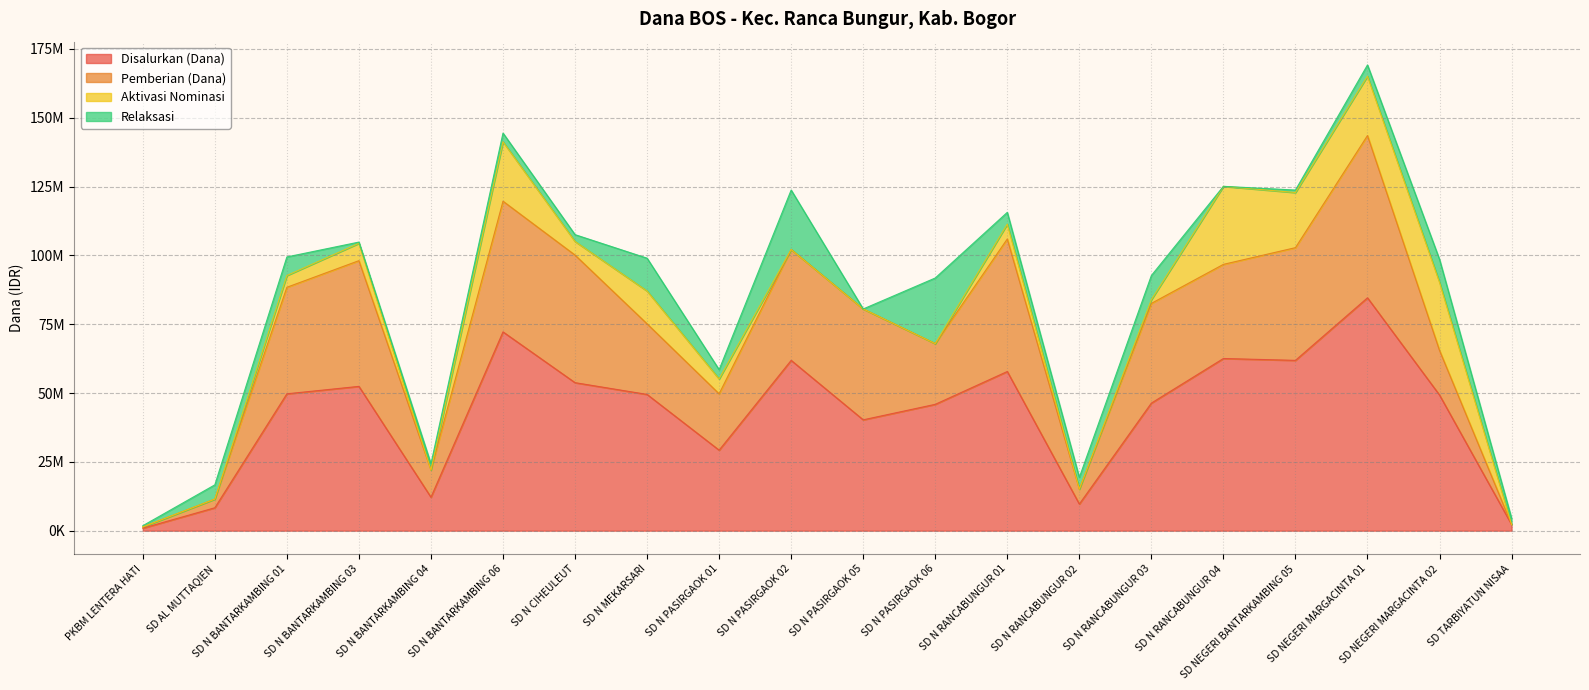

What position from the right is SD NEGERI MARGACINTA 01?

3